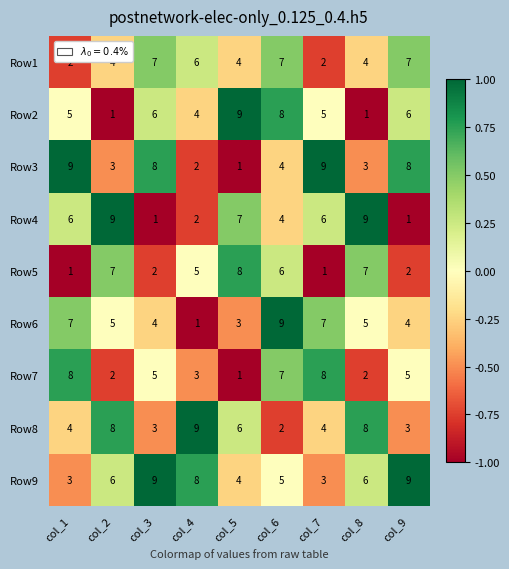

How many distinct data groups are displayed?

9